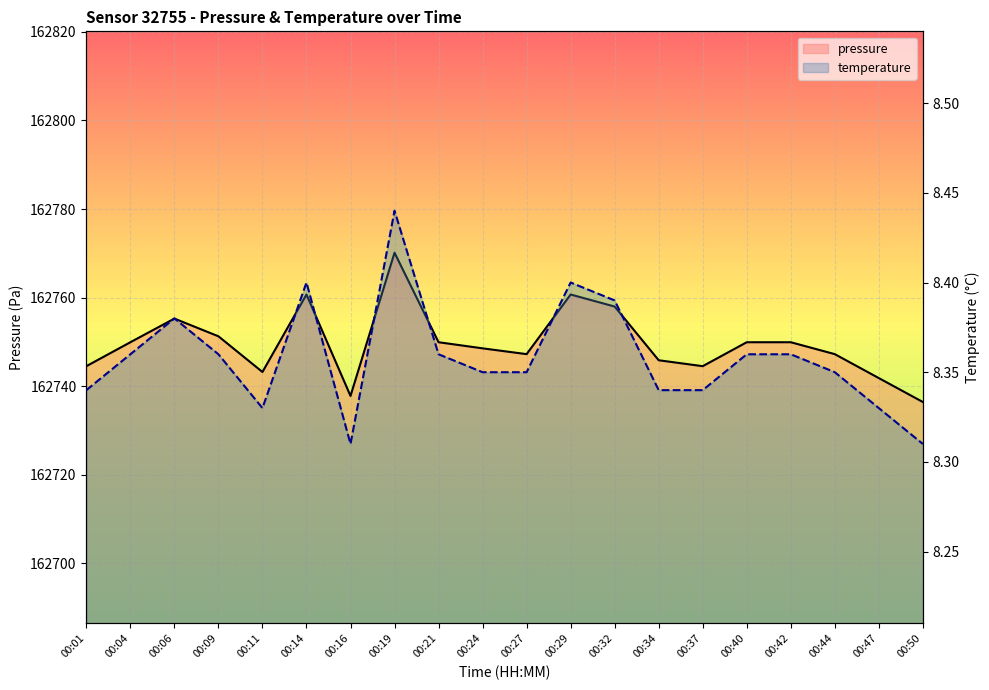

At how many categories does at least one series exceed 54745?

20